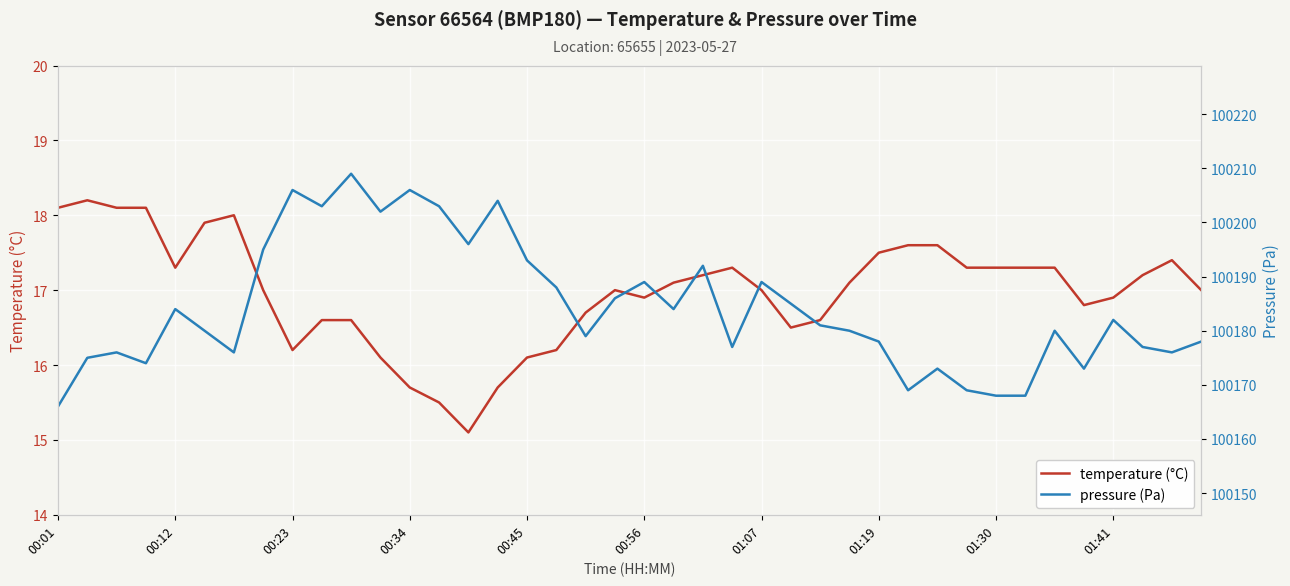

What is the maximum value for temperature (°C)?

18.2